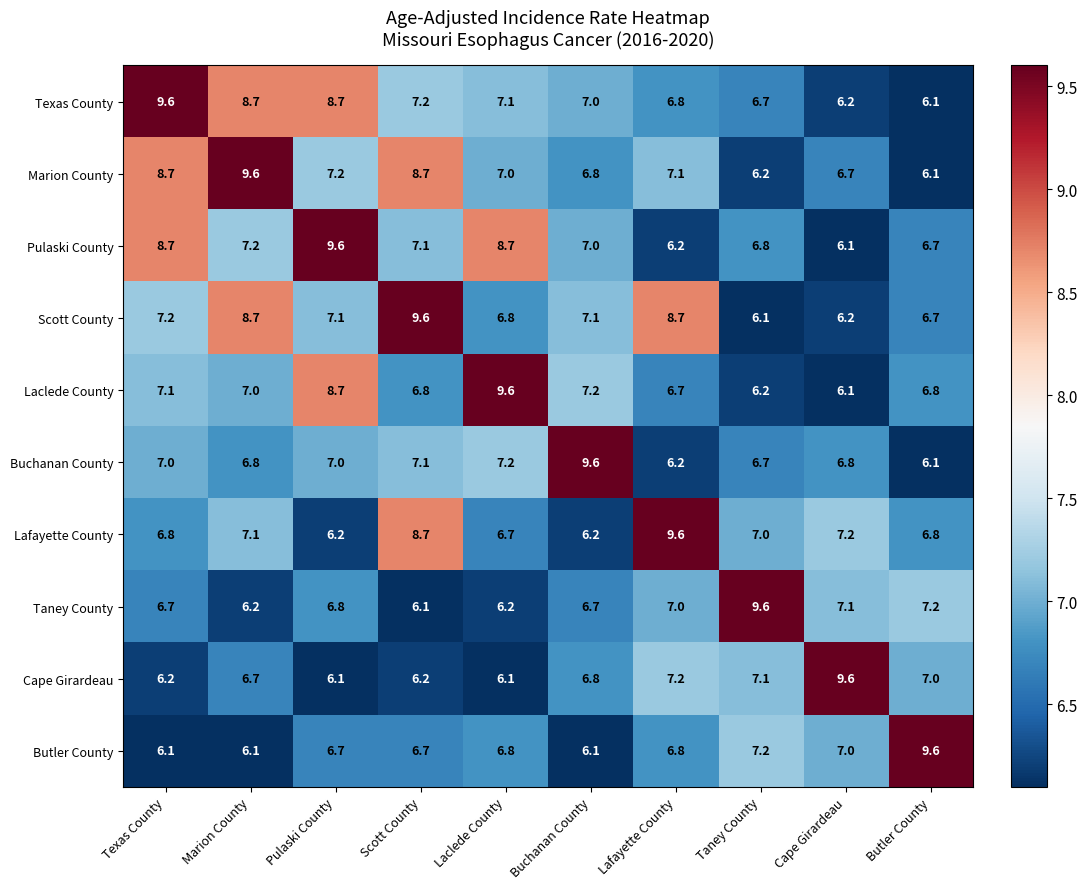

At which category is the sum across all series the highest?

Scott County